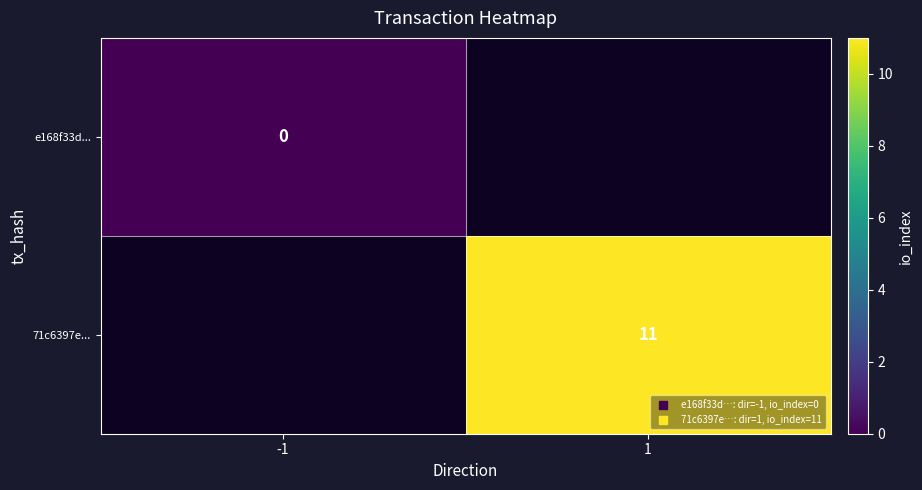

At how many categories does at least one series exceed 1?

1